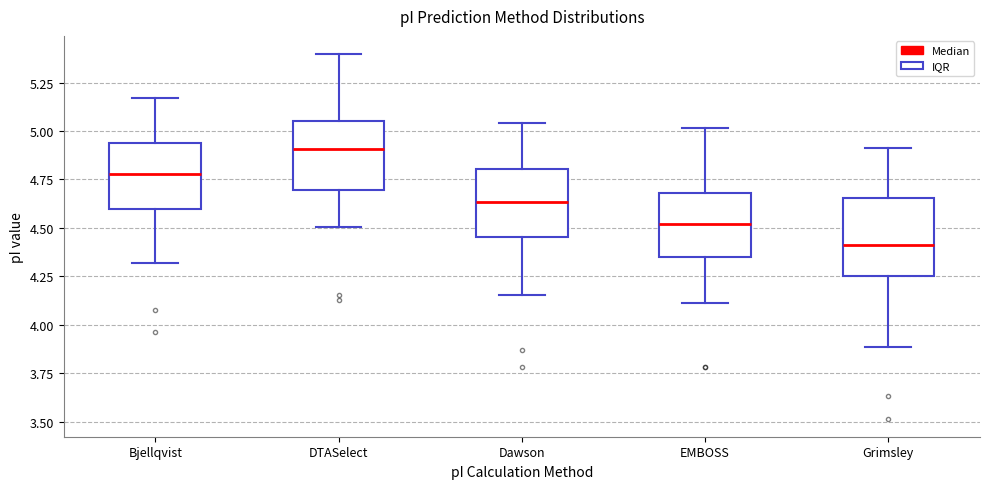

Which box's median line is the lowest?

Grimsley